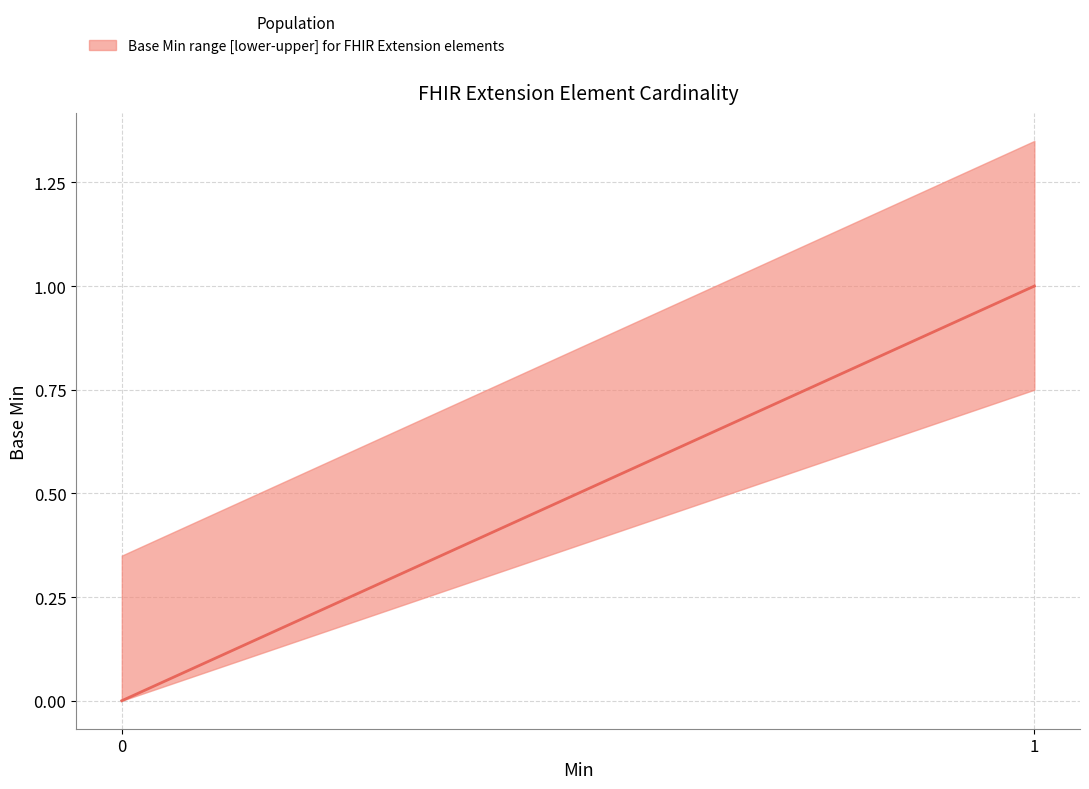

Reading left to right, extract all data points from this chart.

0=0	1=1